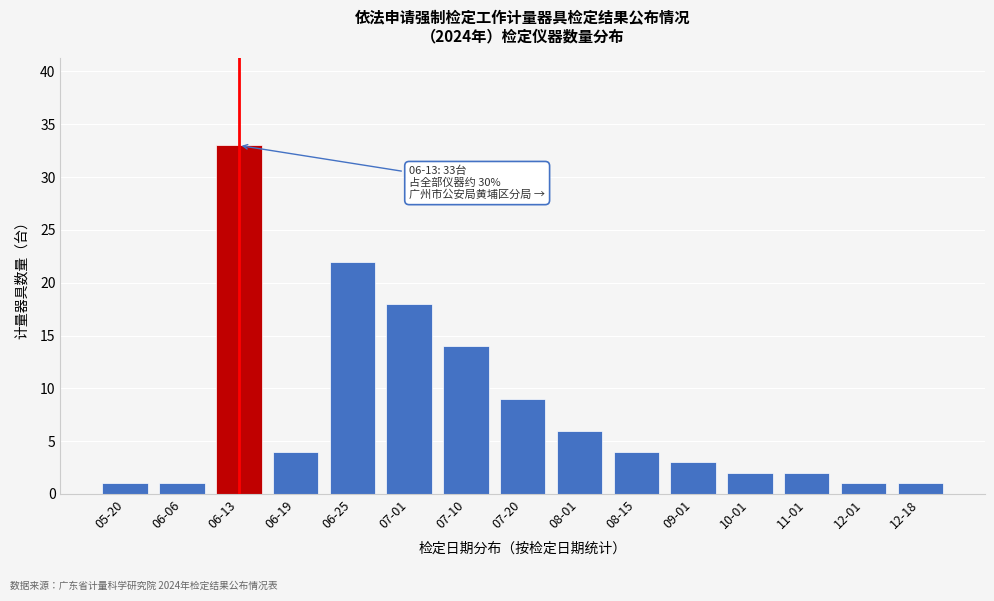

Reading left to right, extract all data points from this chart.

05-20=1	06-06=1	06-13=33	06-19=4	06-25=22	07-01=18	07-10=14	07-20=9	08-01=6	08-15=4	09-01=3	10-01=2	11-01=2	12-01=1	12-18=1